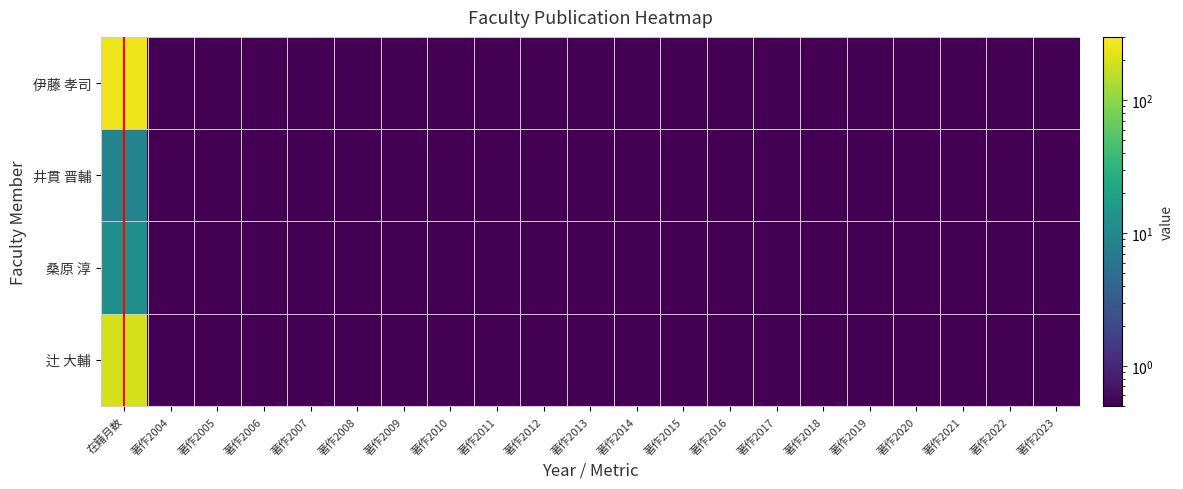

List the series in order of their peak value, lowest first.

井貫 晋輔, 桑原 淳, 辻 大輔, 伊藤 孝司